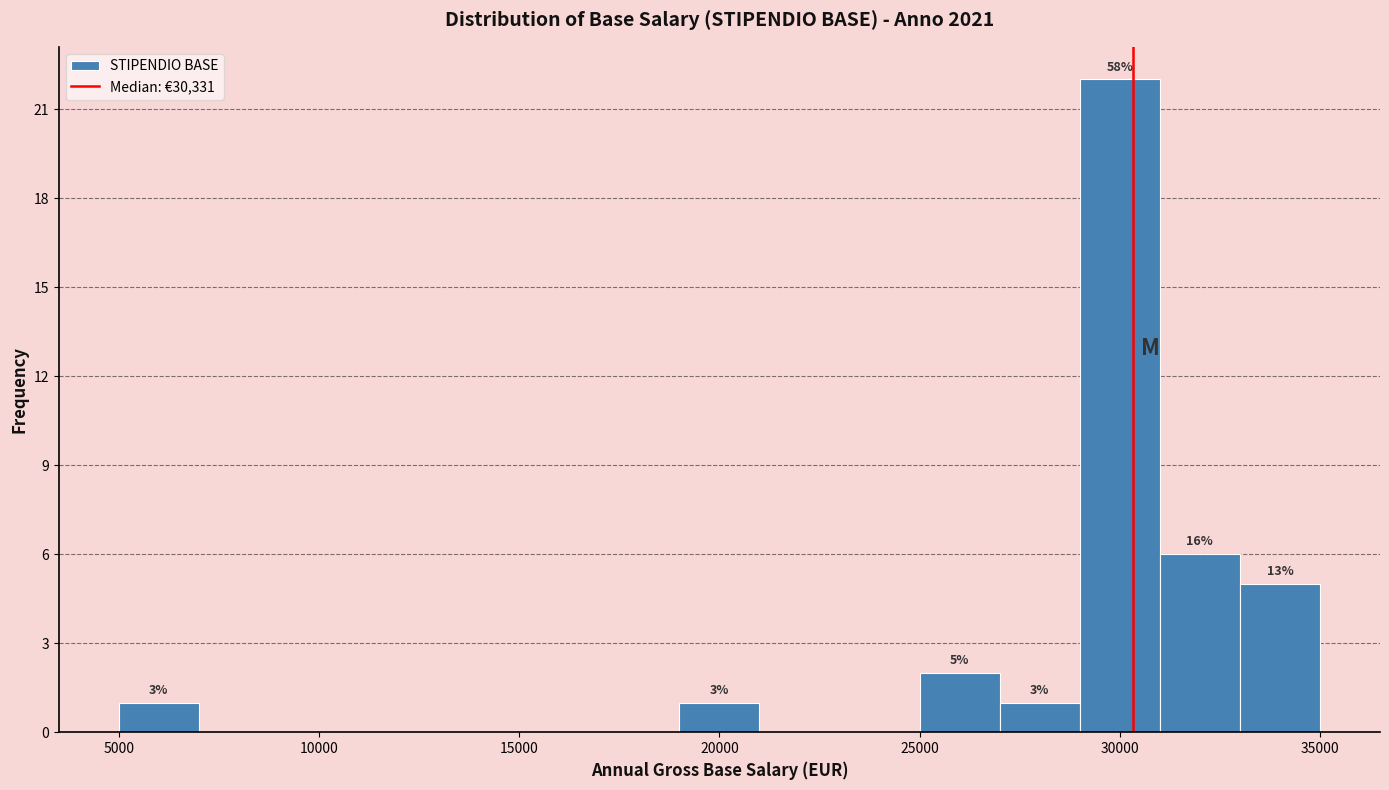

Which range on the x-axis has the tallest bar?

29000 to 31000